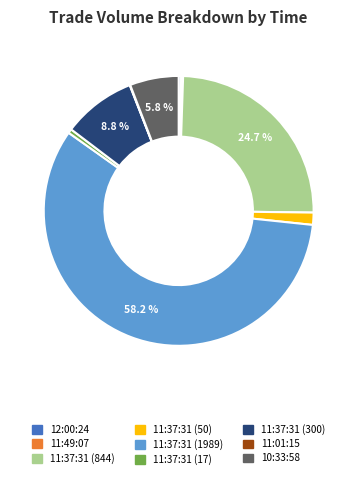

Between 11:37:31 (844) and 11:37:31 (1989), which is larger?

11:37:31 (1989)